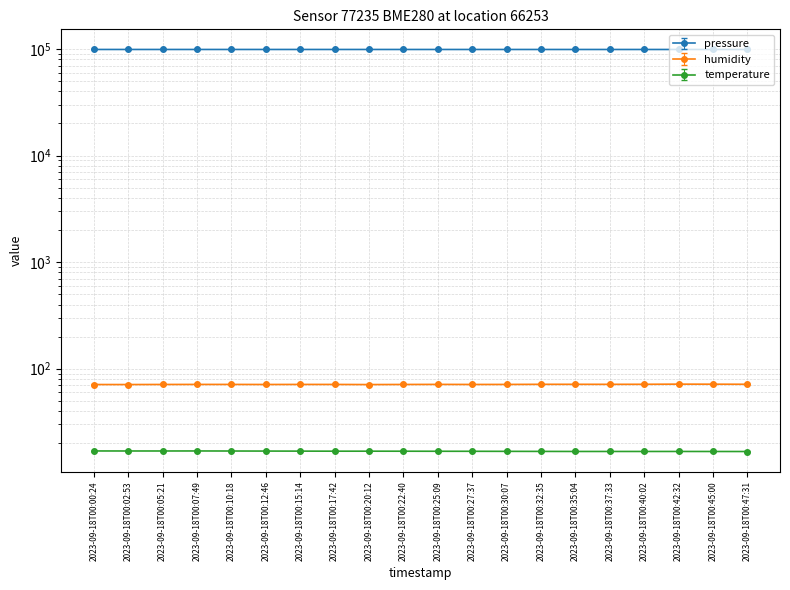

At which category is the sum across all series the highest?

2023-09-18T00:00:24